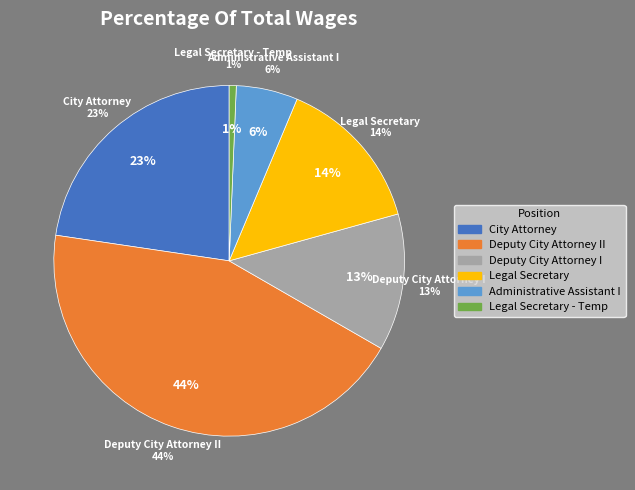

To the nearest percent, what percentage of the pie is City Attorney?

23%